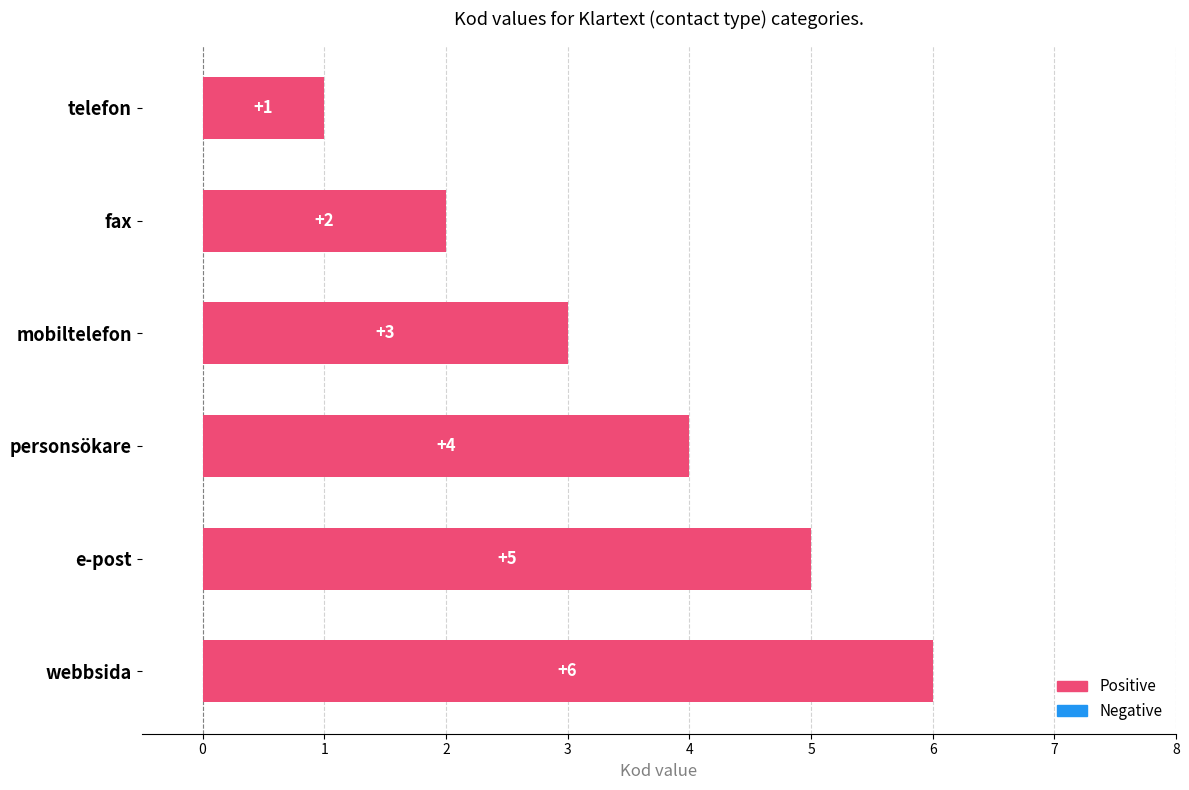

Where is the data nearest to the value 3?

mobiltelefon